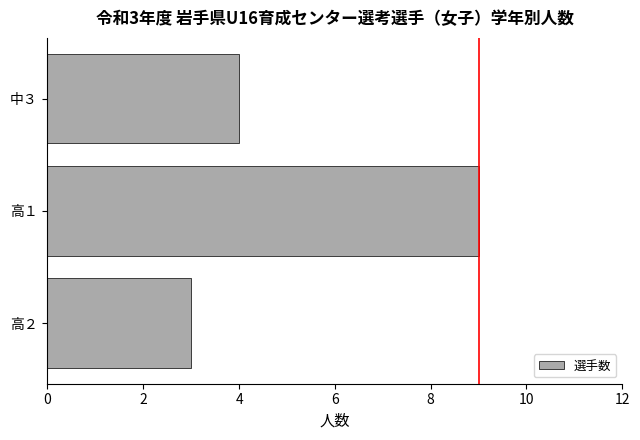

Reading bottom to top, what are all the values shown in this chart?

3	9	4